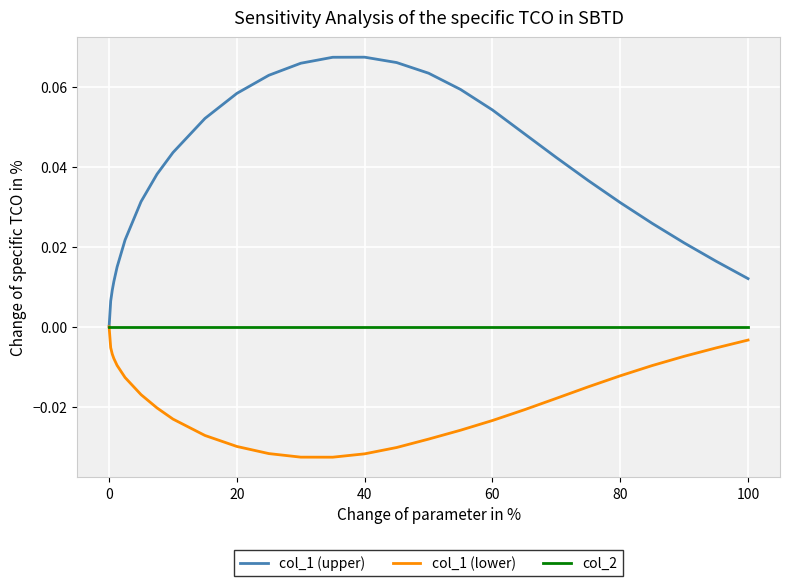

Rank the series by their average value, from lowest to highest.

col_1 (lower), col_2, col_1 (upper)